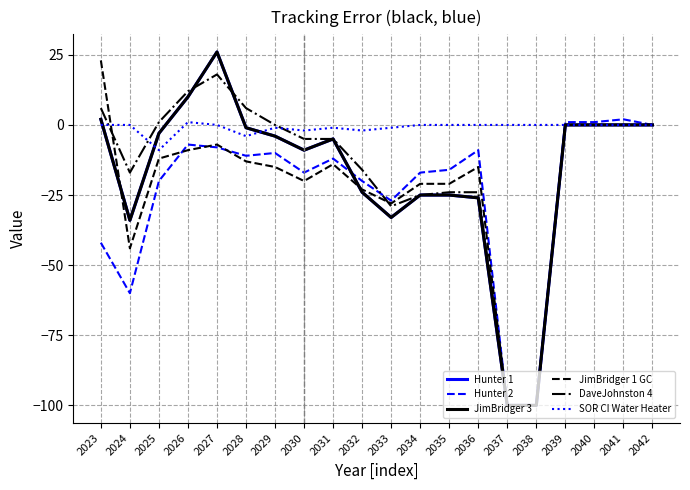

What is the difference between the highest and lowest values at 2039?

1